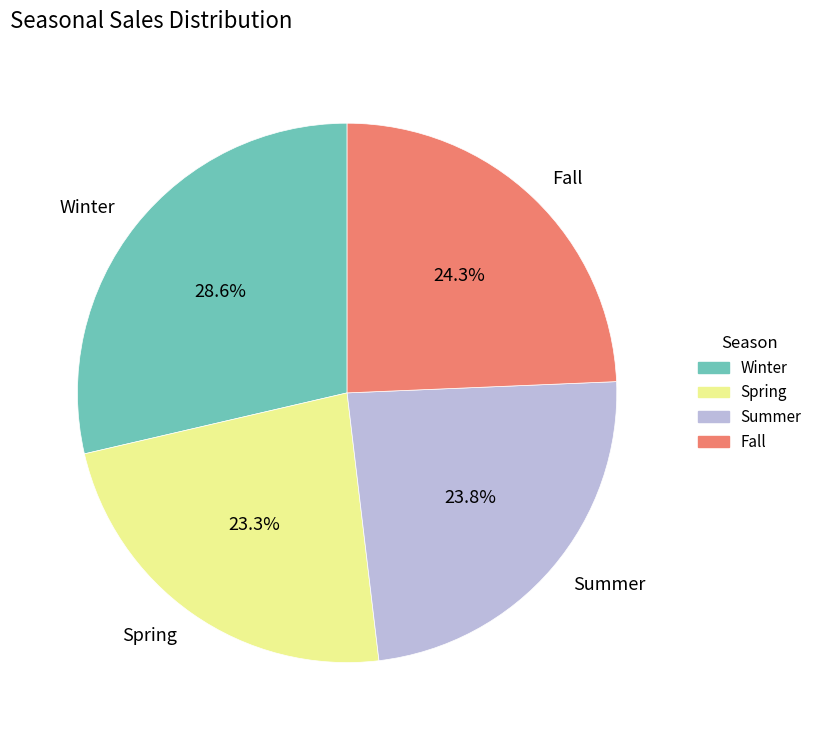

Which slice is the smallest?

Spring